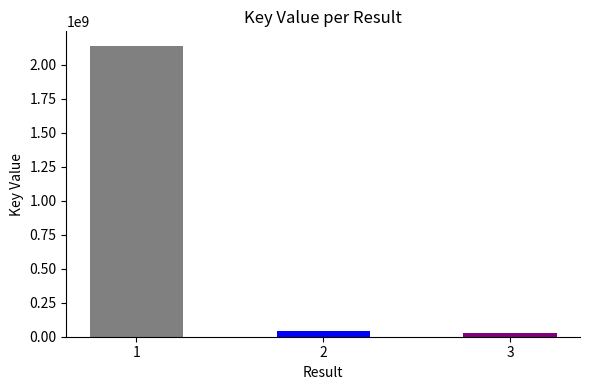

What is the change in value from 1 to 3?

-2108702410